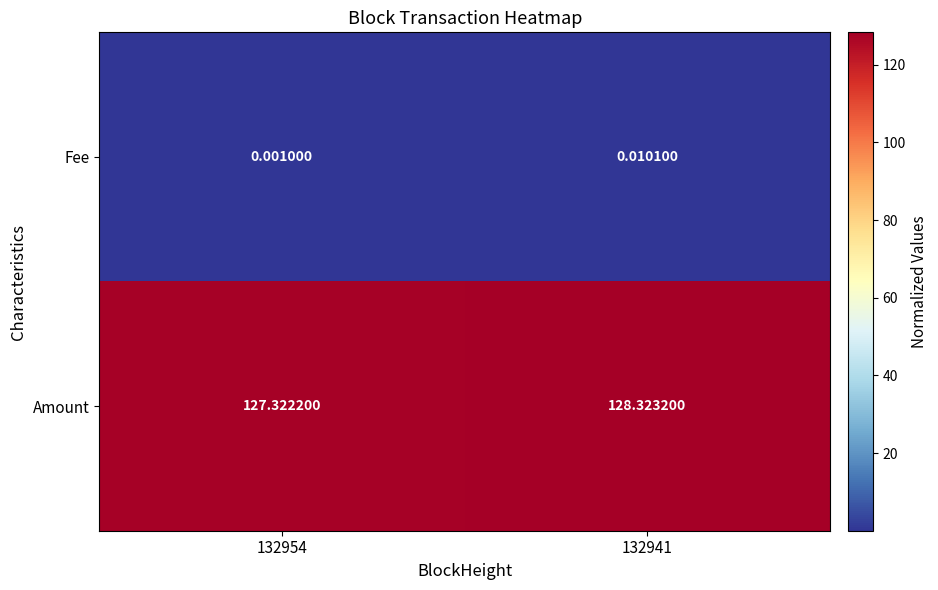

What is the spread (max minus min) of values at 132954?

127.3